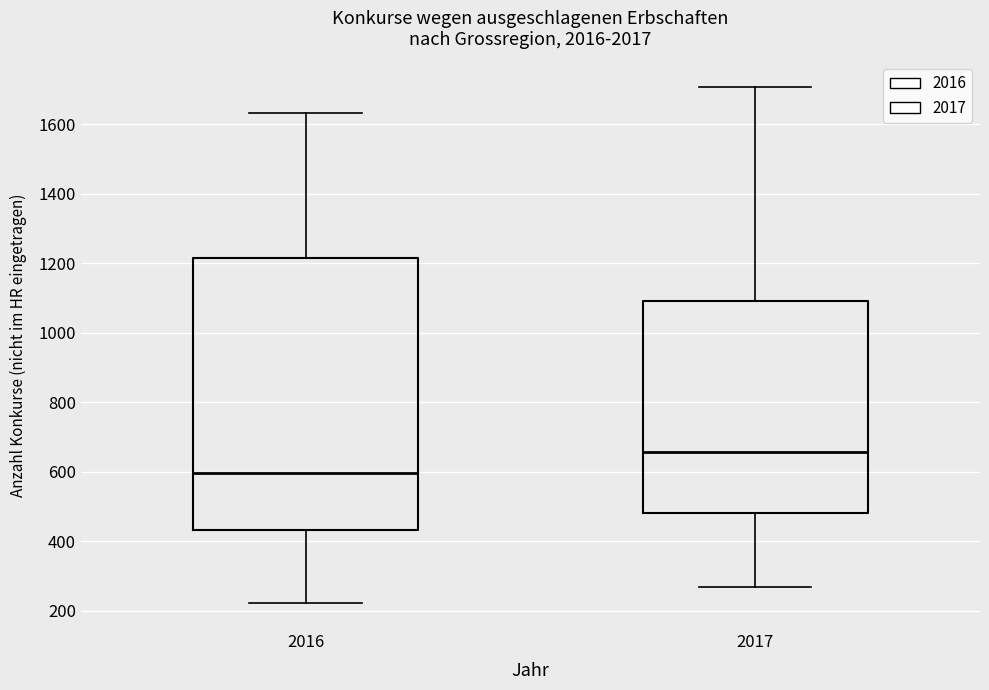

Comparing the boxes themselves (not the whiskers), which one is the tallest?

2016